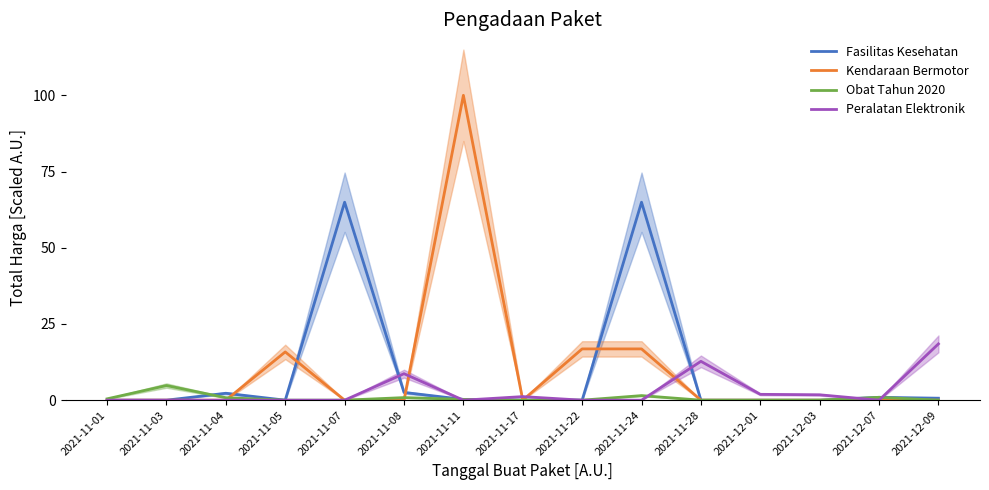

How many data points in Kendaraan Bermotor are above 0?

4